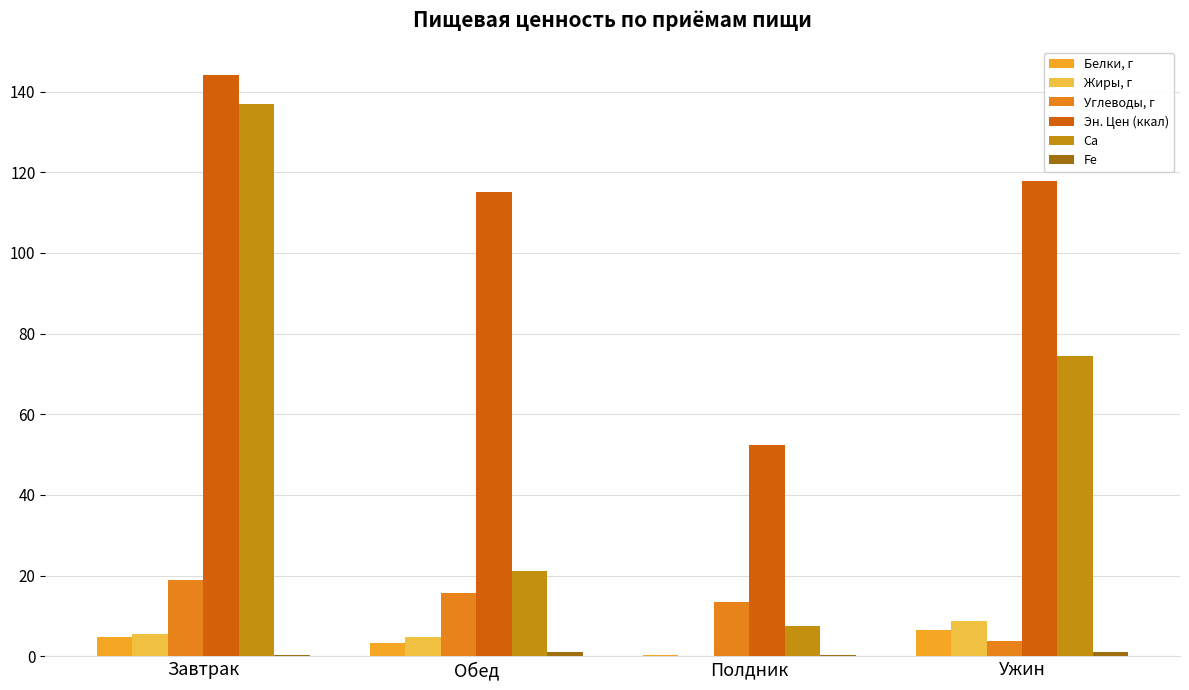

True or false: Углеводы, г has a value of 18.8 at Завтрак.

True